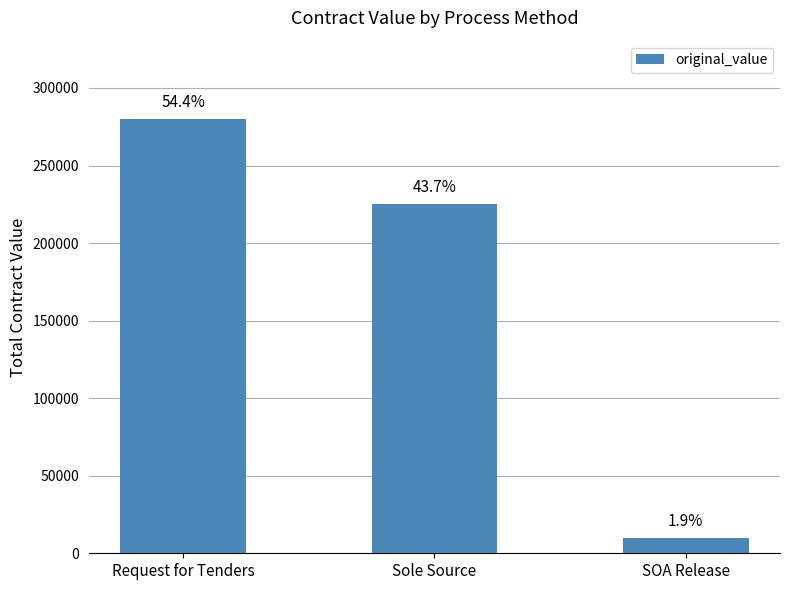

Reading left to right, transcribe all the data shown in this chart.

280074.8	225179.3	9669.5